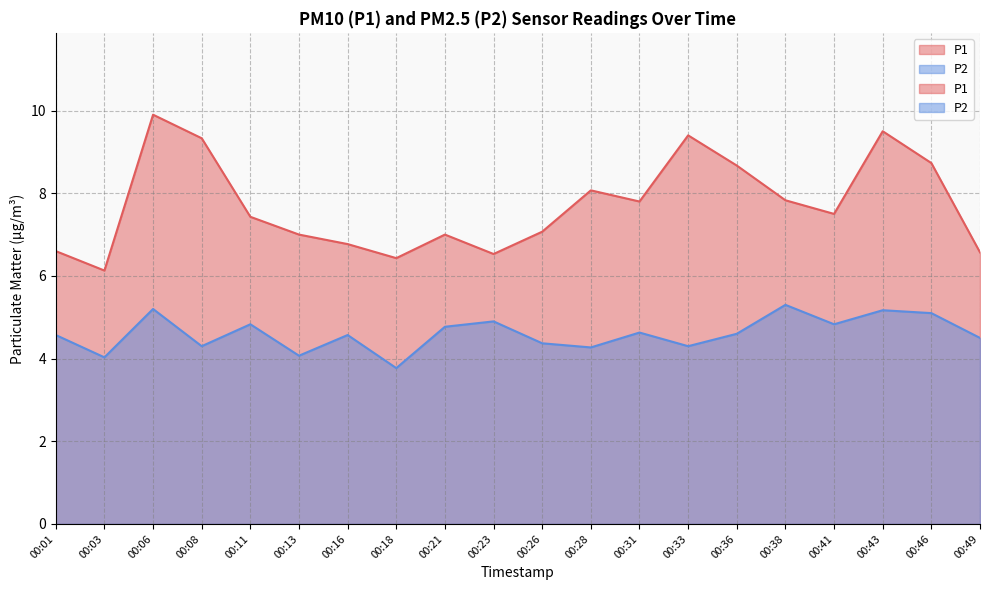

Count the number of categories in the chart.

20